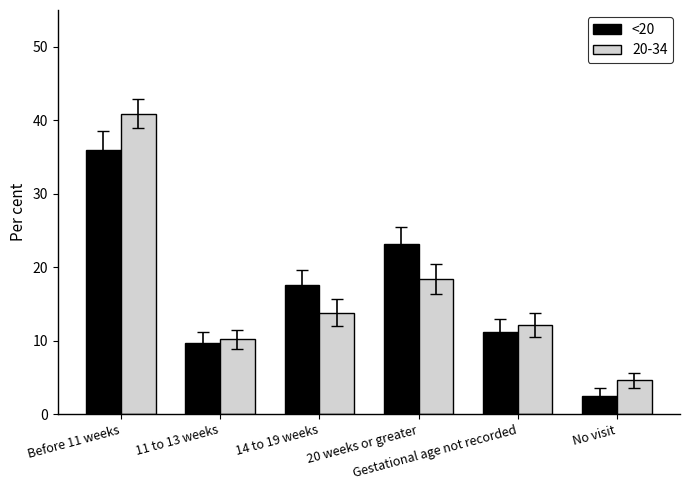

Rank the series by their maximum value, from lowest to highest.

<20, 20-34